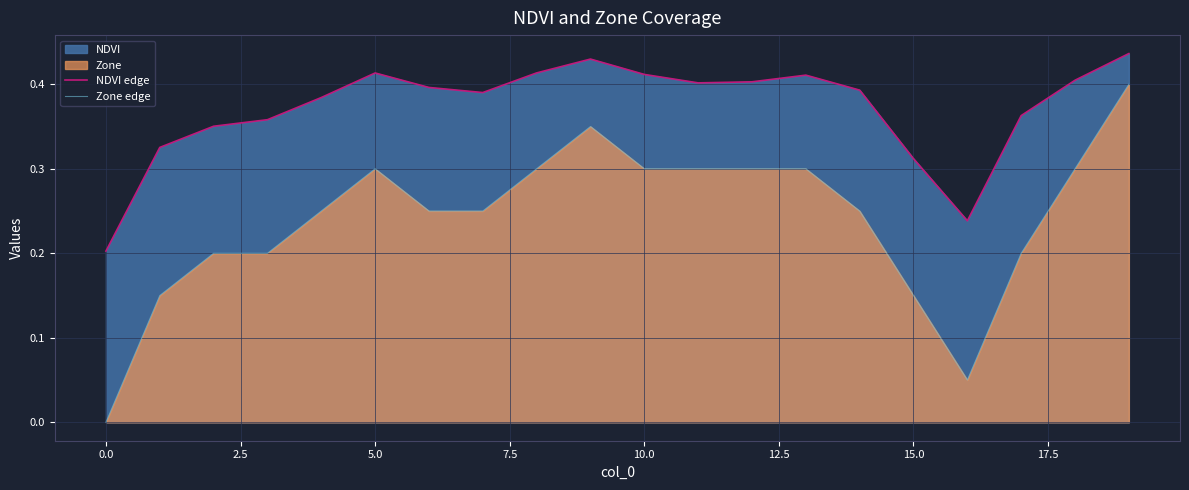

What is the average value of the NDVI edge series?

0.4